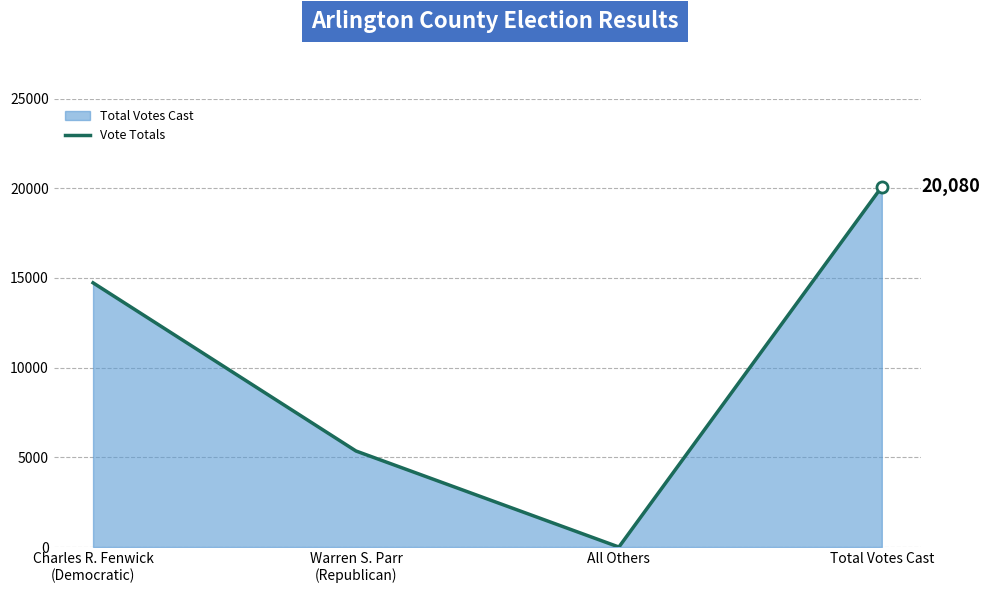

Is it true that the value at Charles R. Fenwick
(Democratic) is 4372?

False